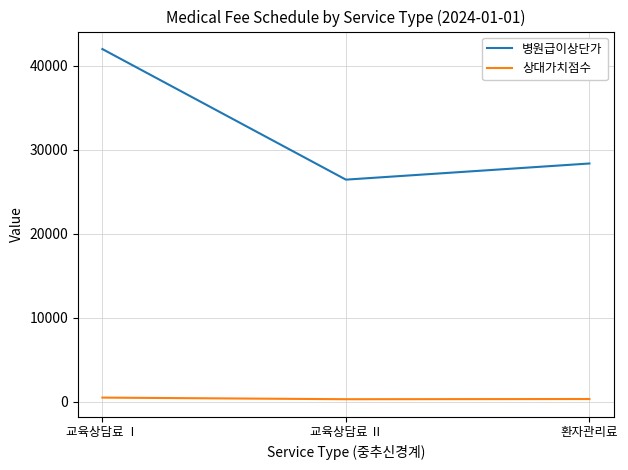

Is this an area chart (filled region under the line)?

No